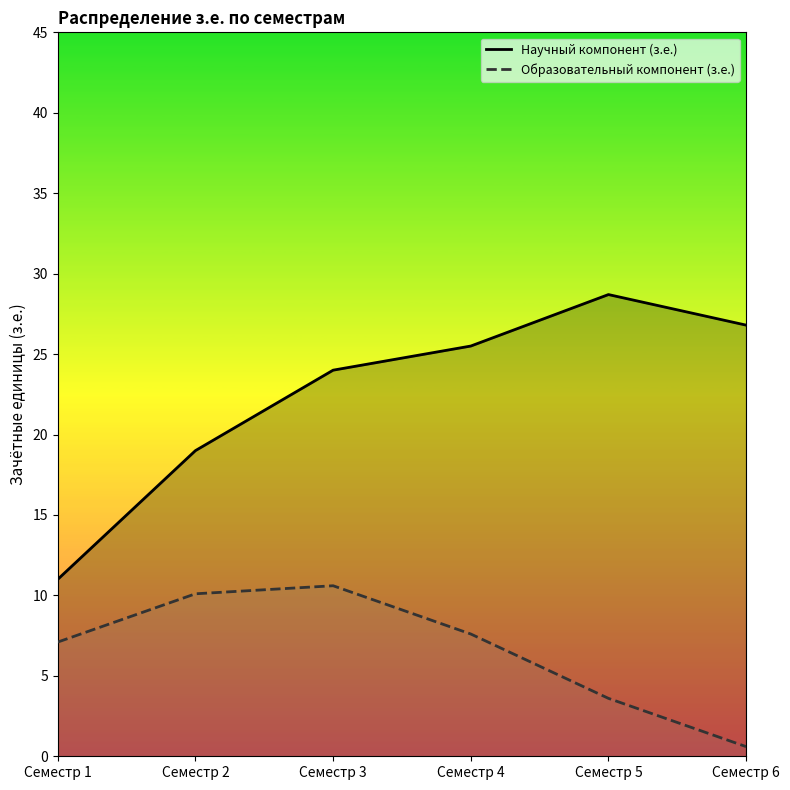

Rank the series by their maximum value, from highest to lowest.

Научный компонент (з.е.), Образовательный компонент (з.е.)